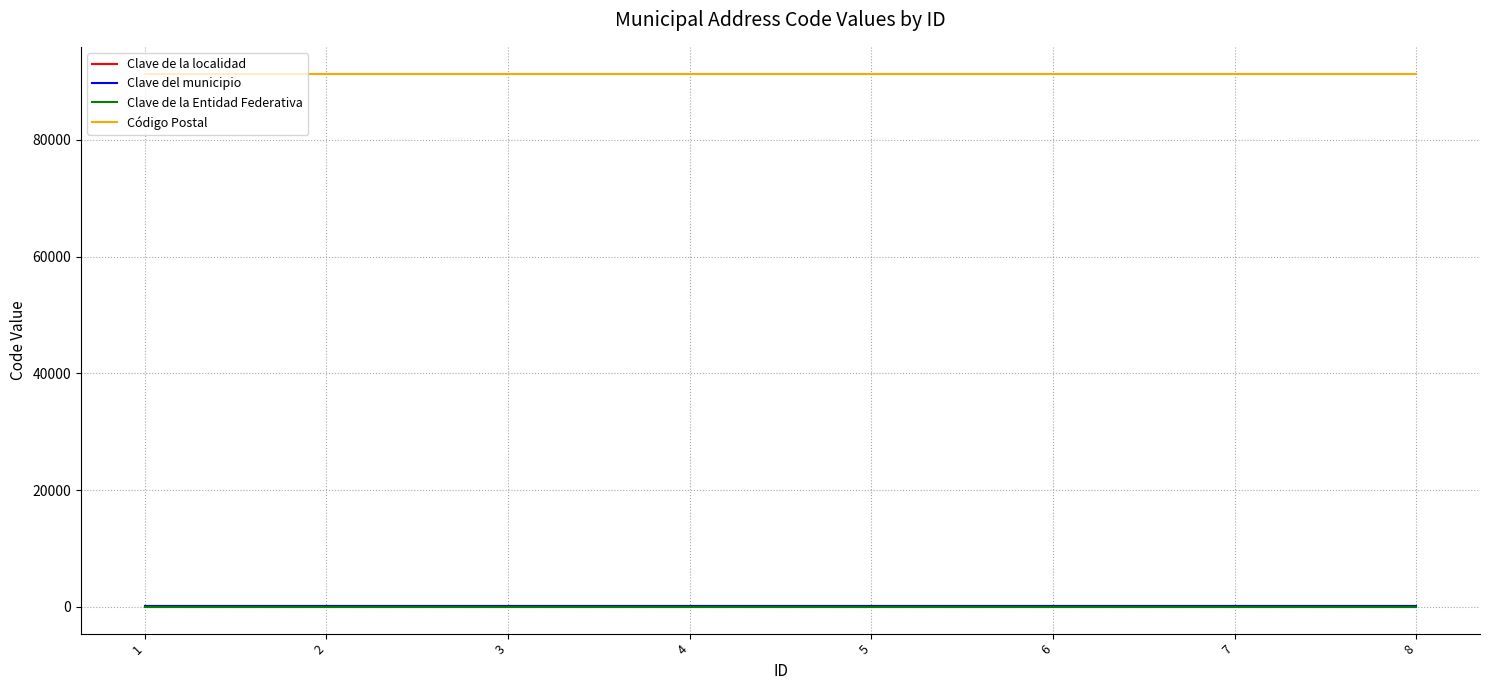

Which series has the largest total across all categories?

Código Postal